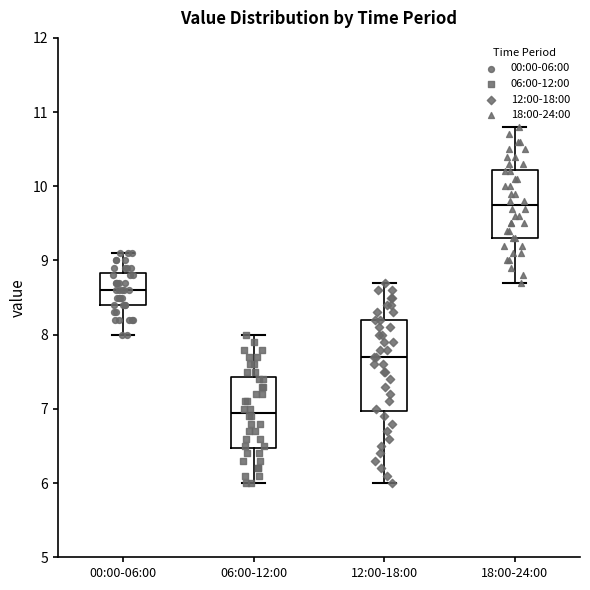

Reading left to right, transcribe this box plot: for each box, give where its median line is, the range the box spans, and where its two whiskers end, as read against the y-axis. The values are not printed on the chart, so give them approximately, as read against the axis.

00:00-06:00: median 8.6, box 8.4 to 8.8, whiskers 8.0 to 9.1
06:00-12:00: median 7.0, box 6.5 to 7.4, whiskers 6.0 to 8.0
12:00-18:00: median 7.7, box 7.0 to 8.2, whiskers 6.0 to 8.7
18:00-24:00: median 9.8, box 9.3 to 10.2, whiskers 8.7 to 10.8